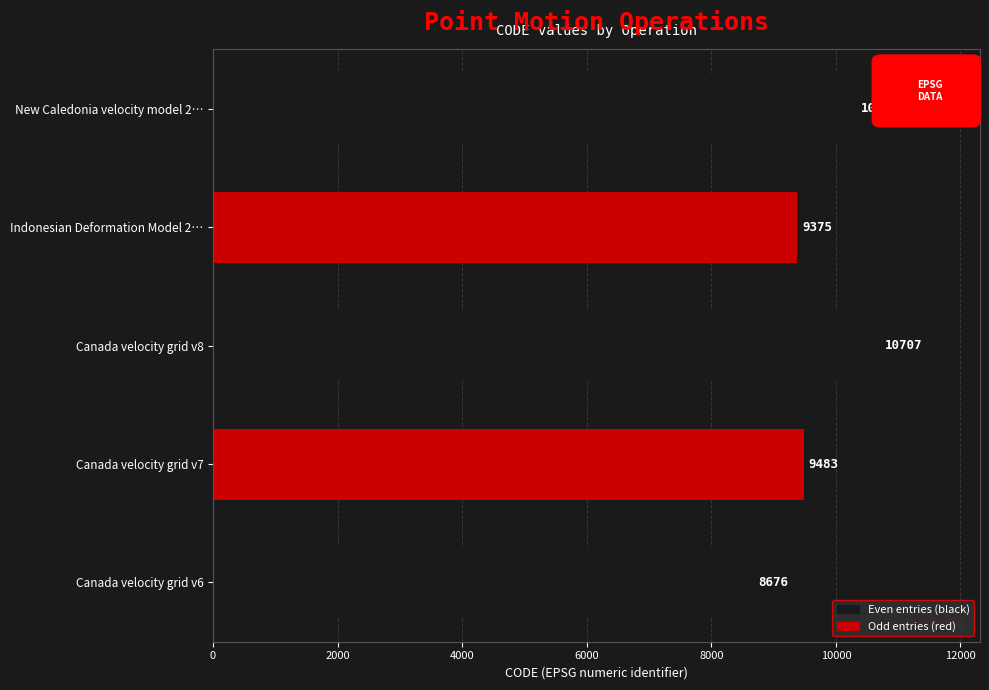

Approximately how many times larger is the value at Canada velocity grid v6 compared to Canada velocity grid v8?

0.8